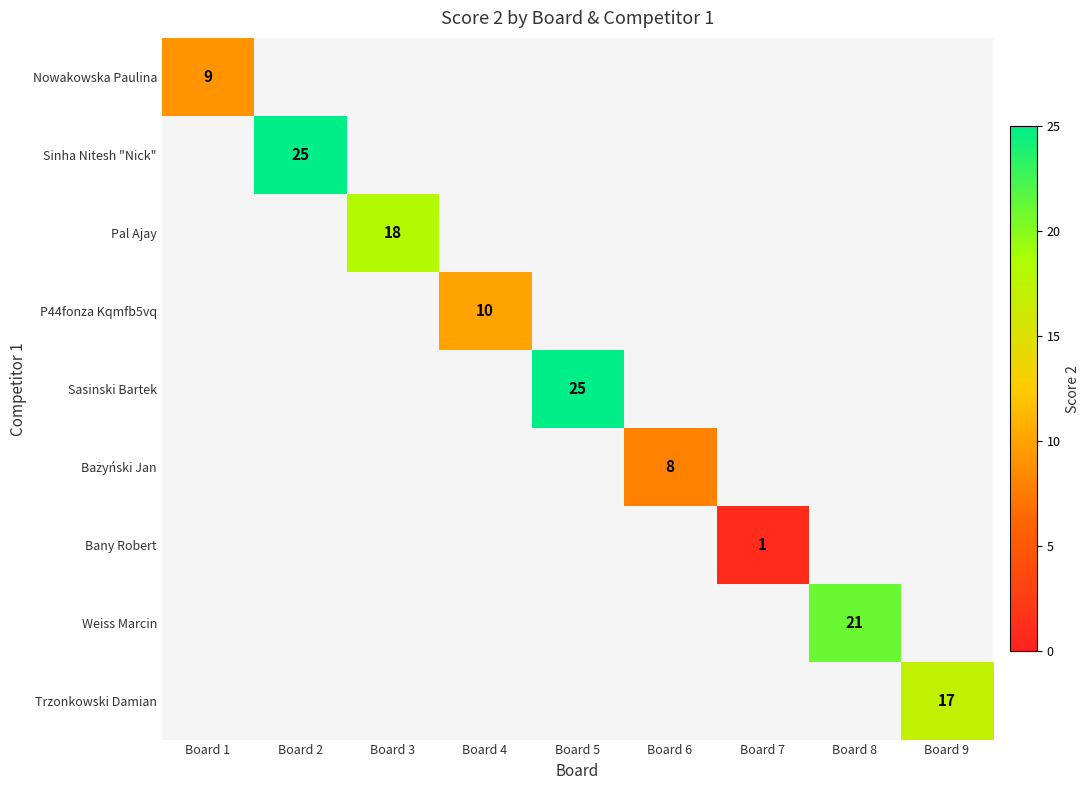

The value of Sasinski Bartek at Board 5 is 25. True or false?

True